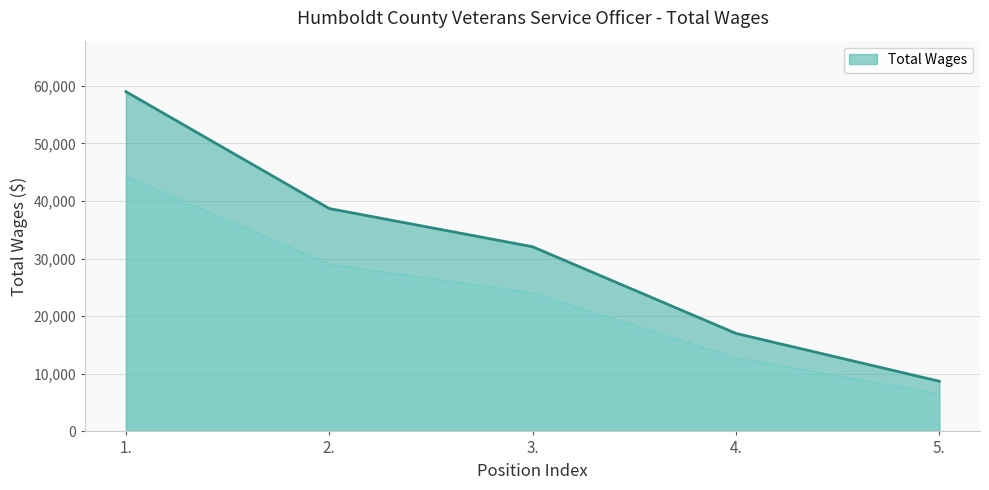

Reading right to left, what are all the values shown in this chart?

5.=8707	4.=17019	3.=32065	2.=38699	1.=58999